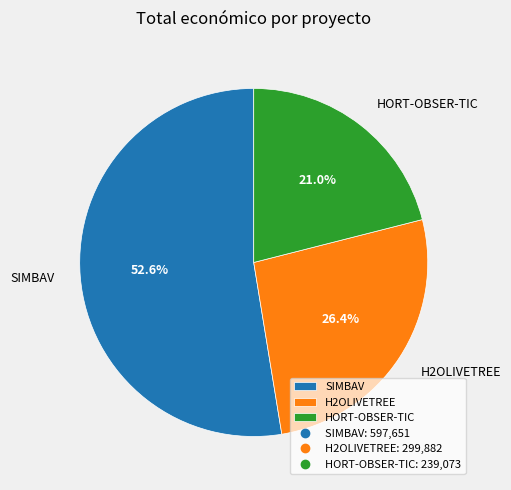

To the nearest percent, what is the difference between the SIMBAV and H2OLIVETREE slice percentages?

26%